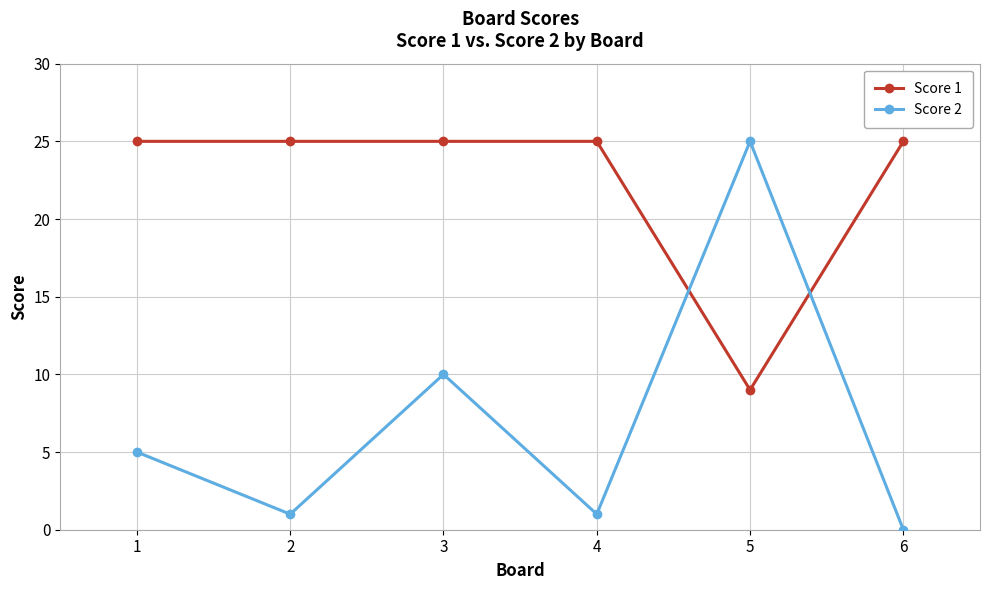

List the series in order of their overall mean, lowest first.

Score 2, Score 1